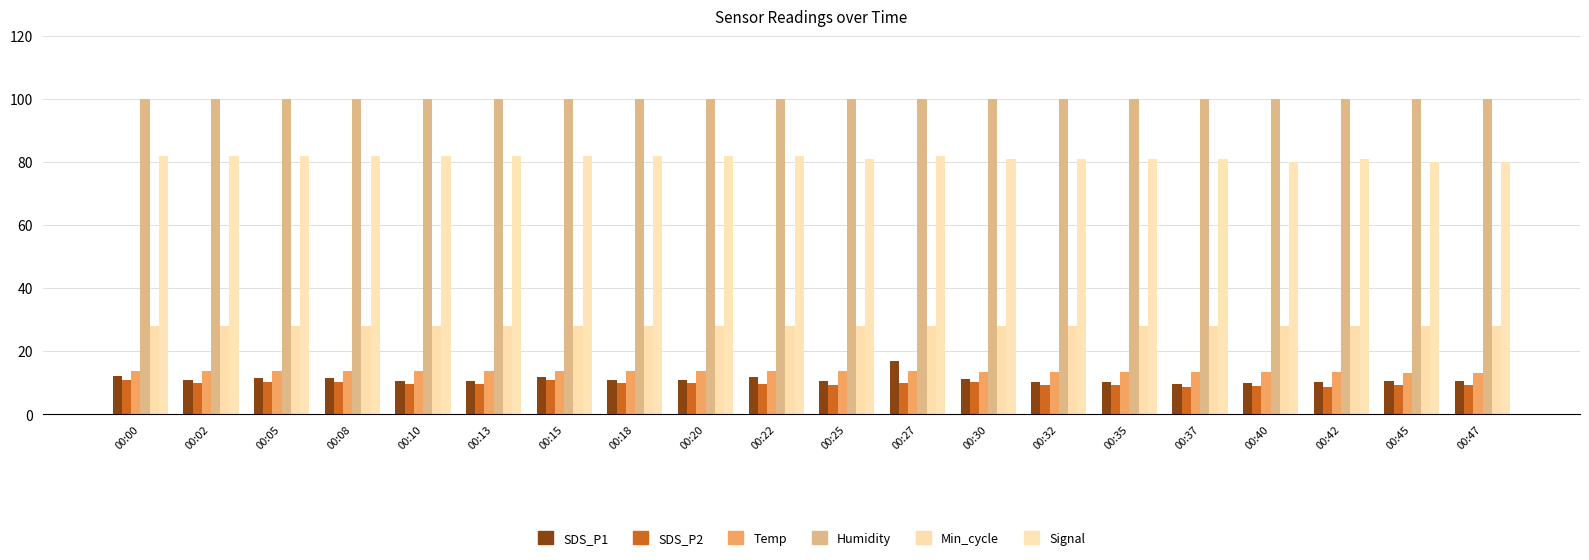

At 00:08, list the series in order from largest to smallest.

Humidity, Signal, Min_cycle, Temp, SDS_P1, SDS_P2